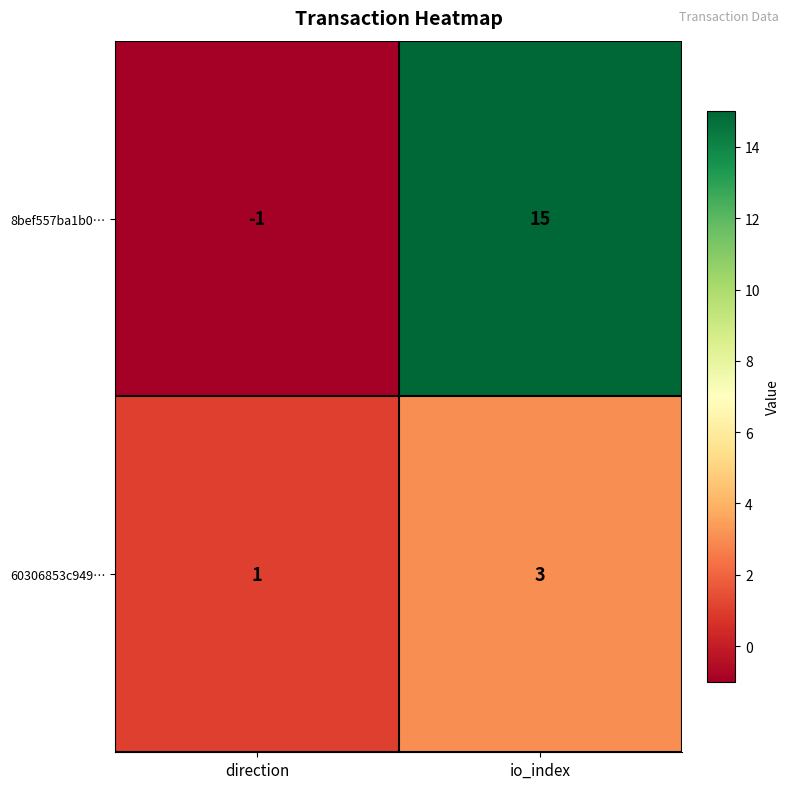

The 8bef557ba1b0… series shows 15 at io_index. True or false?

True